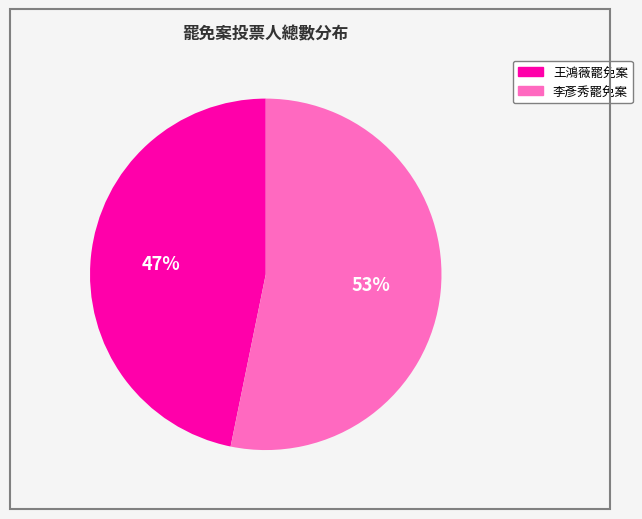

To the nearest percent, what is the average slice percentage?

50%